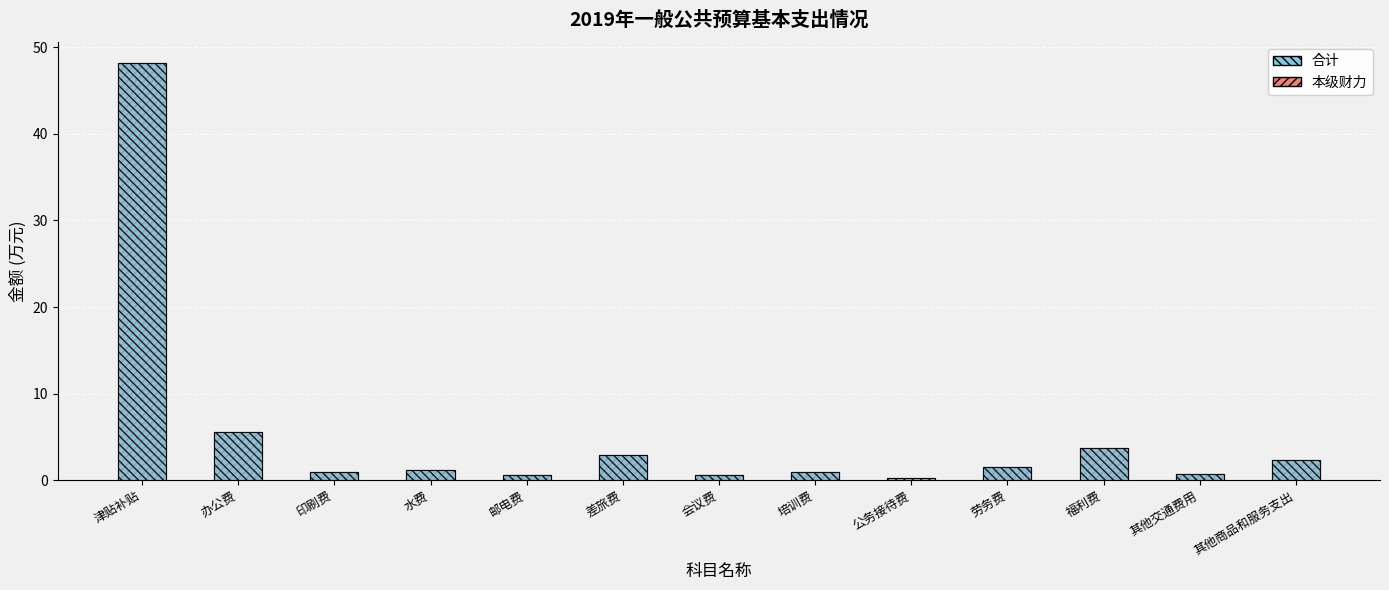

Reading left to right, extract all data points from this chart.

本级财力: 津贴补贴=48.2	办公费=5.6	印刷费=1.0	水费=1.2	邮电费=0.6	差旅费=2.9	会议费=0.6	培训费=0.9	公务接待费=0.3	劳务费=1.5	福利费=3.8	其他交通费用=0.7	其他商品和服务支出=2.3
合计: 津贴补贴=48.2	办公费=5.6	印刷费=1.0	水费=1.2	邮电费=0.6	差旅费=2.9	会议费=0.6	培训费=0.9	公务接待费=0.3	劳务费=1.5	福利费=3.8	其他交通费用=0.7	其他商品和服务支出=2.3